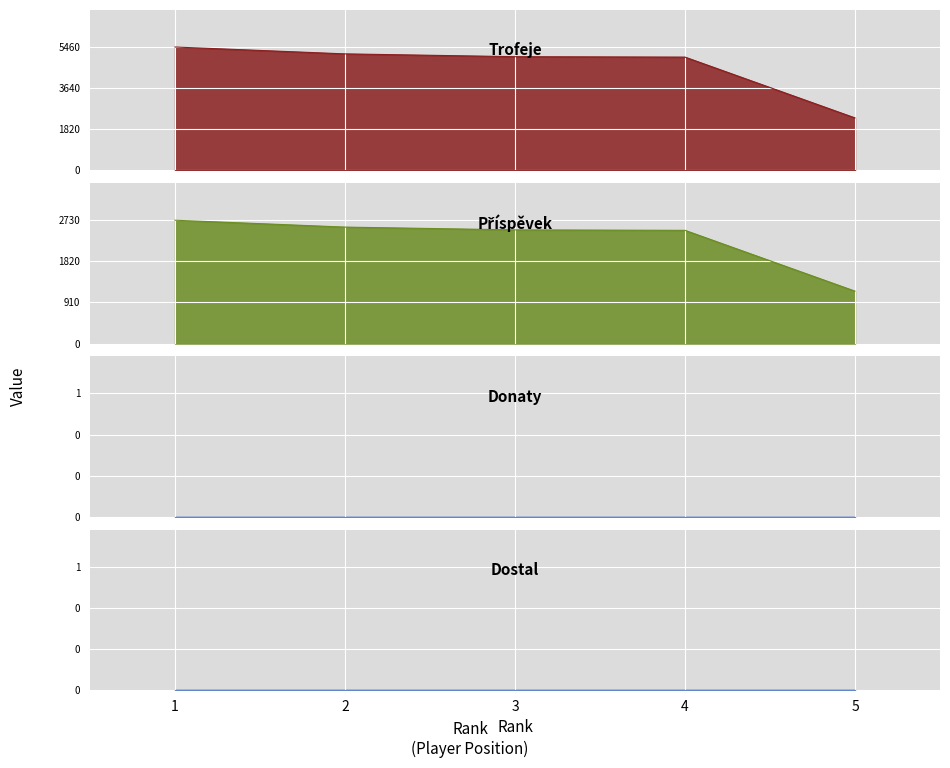

At how many categories does at least one series exceed 2876?

4